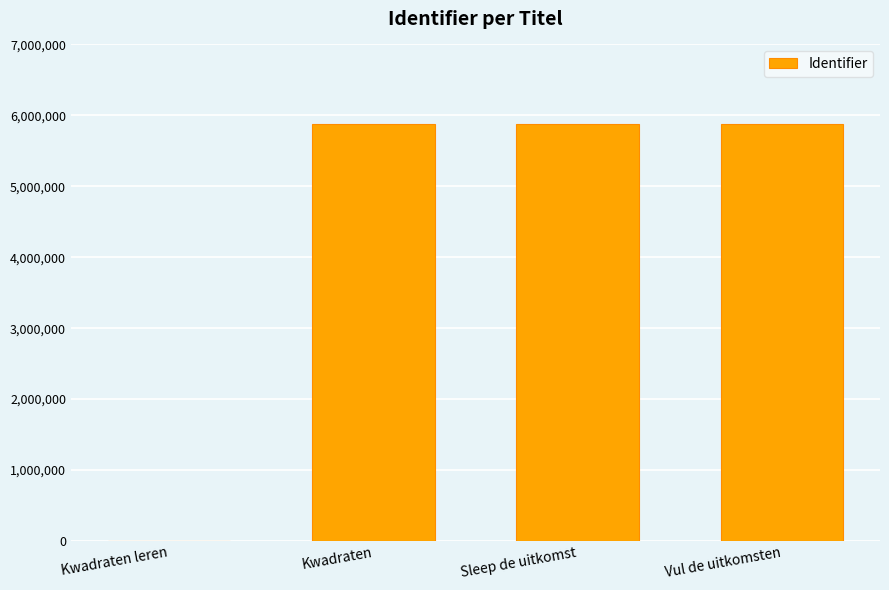

True or false: the data shows 5876935 at Kwadraten.

True